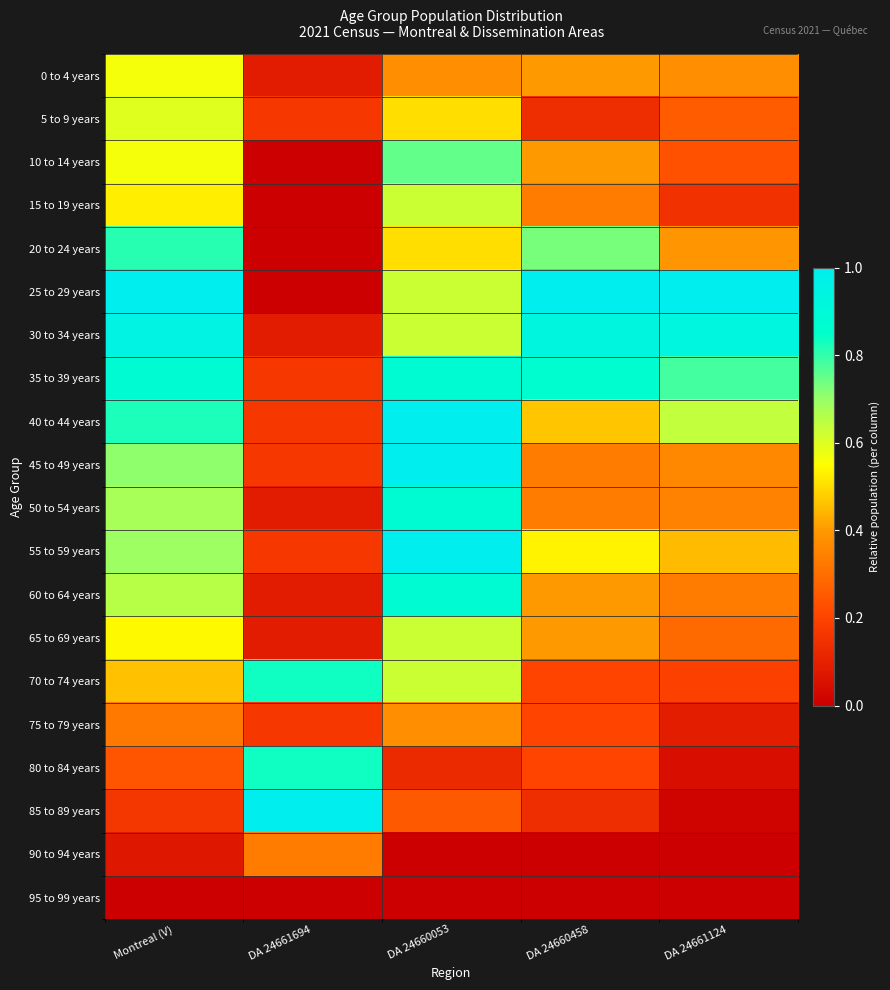

Reading left to right, extract all data points from this chart.

0 to 4 years: Montreal (V)=0.6	DA 24661694=0.1	DA 24660053=0.4	DA 24660458=0.4	DA 24661124=0.4
5 to 9 years: Montreal (V)=0.6	DA 24661694=0.2	DA 24660053=0.5	DA 24660458=0.1	DA 24661124=0.3
10 to 14 years: Montreal (V)=0.6	DA 24661694=0.0	DA 24660053=0.8	DA 24660458=0.4	DA 24661124=0.2
15 to 19 years: Montreal (V)=0.5	DA 24661694=0.0	DA 24660053=0.6	DA 24660458=0.3	DA 24661124=0.1
20 to 24 years: Montreal (V)=0.8	DA 24661694=0.0	DA 24660053=0.5	DA 24660458=0.7	DA 24661124=0.4
25 to 29 years: Montreal (V)=1.0	DA 24661694=0.0	DA 24660053=0.6	DA 24660458=1.0	DA 24661124=1.0
30 to 34 years: Montreal (V)=1.0	DA 24661694=0.1	DA 24660053=0.6	DA 24660458=0.9	DA 24661124=0.9
35 to 39 years: Montreal (V)=0.9	DA 24661694=0.2	DA 24660053=0.9	DA 24660458=0.9	DA 24661124=0.8
40 to 44 years: Montreal (V)=0.8	DA 24661694=0.2	DA 24660053=1.0	DA 24660458=0.5	DA 24661124=0.6
45 to 49 years: Montreal (V)=0.7	DA 24661694=0.2	DA 24660053=1.0	DA 24660458=0.3	DA 24661124=0.4
50 to 54 years: Montreal (V)=0.7	DA 24661694=0.1	DA 24660053=0.9	DA 24660458=0.3	DA 24661124=0.3
55 to 59 years: Montreal (V)=0.7	DA 24661694=0.2	DA 24660053=1.0	DA 24660458=0.5	DA 24661124=0.4
60 to 64 years: Montreal (V)=0.7	DA 24661694=0.1	DA 24660053=0.9	DA 24660458=0.4	DA 24661124=0.3
65 to 69 years: Montreal (V)=0.5	DA 24661694=0.1	DA 24660053=0.6	DA 24660458=0.4	DA 24661124=0.3
70 to 74 years: Montreal (V)=0.5	DA 24661694=0.8	DA 24660053=0.6	DA 24660458=0.2	DA 24661124=0.2
75 to 79 years: Montreal (V)=0.3	DA 24661694=0.2	DA 24660053=0.4	DA 24660458=0.2	DA 24661124=0.1
80 to 84 years: Montreal (V)=0.2	DA 24661694=0.8	DA 24660053=0.1	DA 24660458=0.2	DA 24661124=0.0
85 to 89 years: Montreal (V)=0.2	DA 24661694=1.0	DA 24660053=0.2	DA 24660458=0.1	DA 24661124=0.0
90 to 94 years: Montreal (V)=0.1	DA 24661694=0.3	DA 24660053=0.0	DA 24660458=0.0	DA 24661124=0.0
95 to 99 years: Montreal (V)=0.0	DA 24661694=0.0	DA 24660053=0.0	DA 24660458=0.0	DA 24661124=0.0